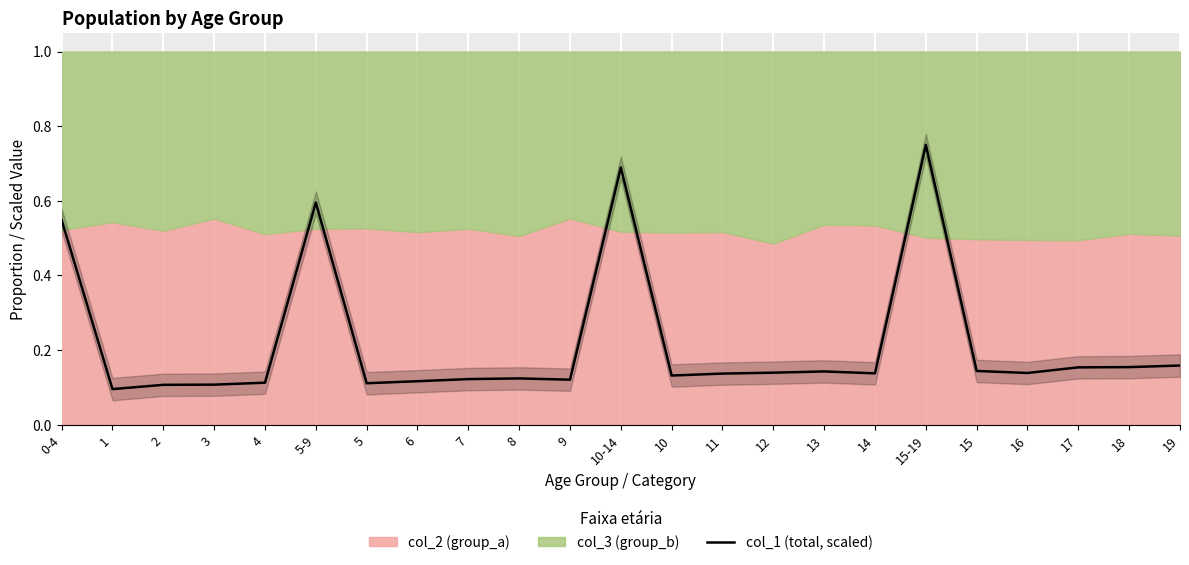

Reading left to right, extract all data points from this chart.

0.5	0.1	0.1	0.1	0.1	0.6	0.1	0.1	0.1	0.1	0.1	0.7	0.1	0.1	0.1	0.1	0.1	0.8	0.1	0.1	0.2	0.2	0.2